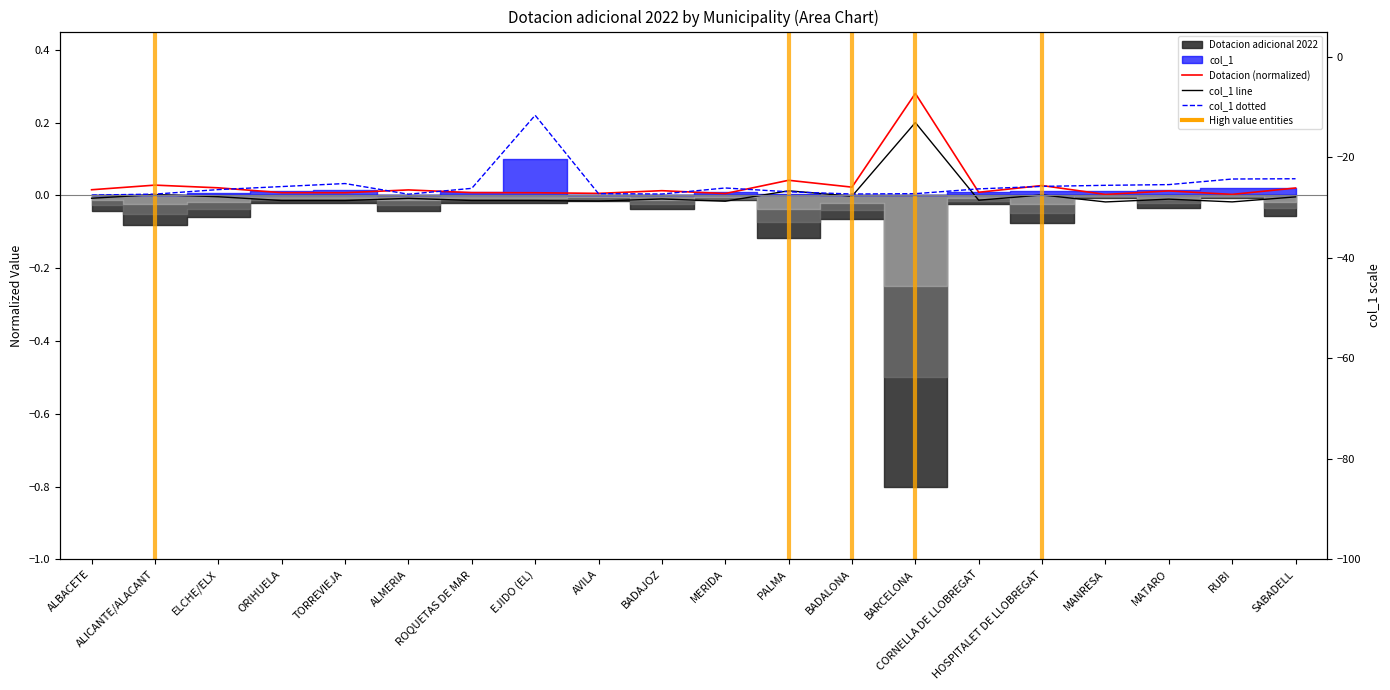

List the series in order of their peak value, lowest first.

col_1 line, col_1 dotted, Dotacion (normalized)